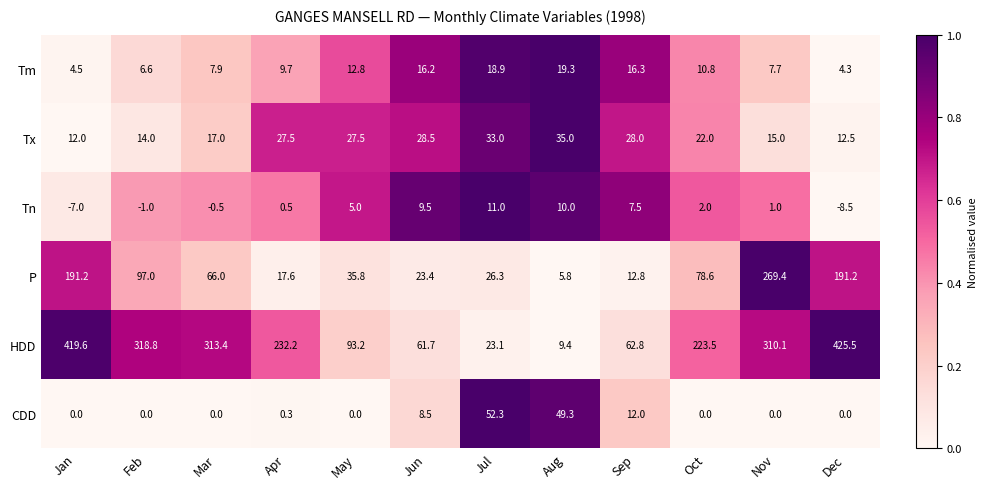

What is the total value across all series at May?

174.3